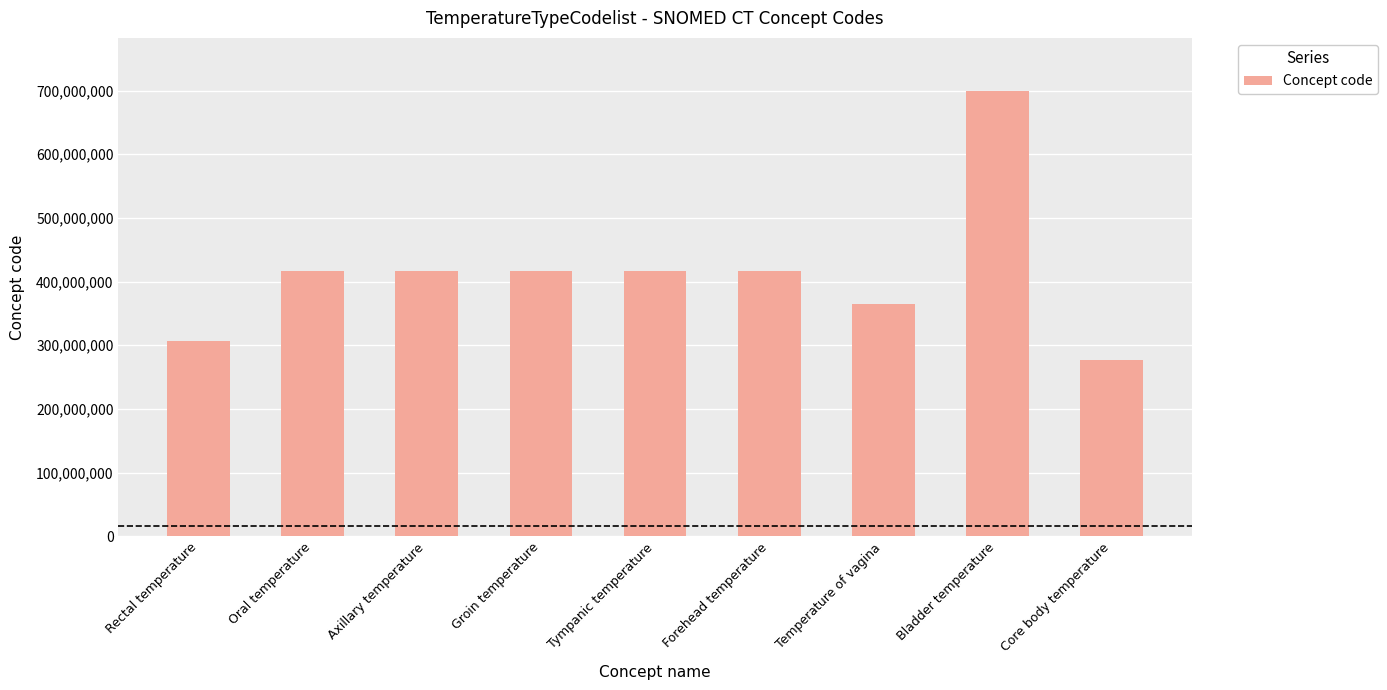

What is the sum of the values at Groin temperature and Core body temperature?

692814016